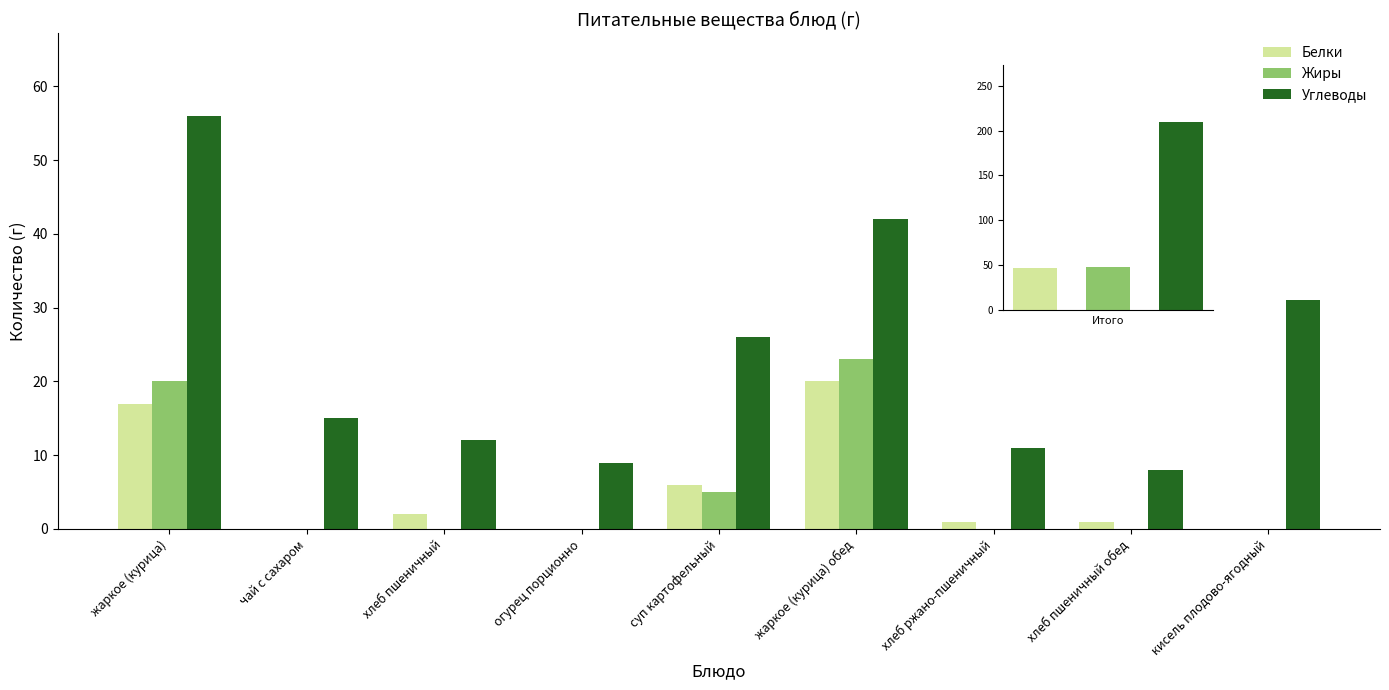

What are all the series names shown in the legend?

Белки, Жиры, Углеводы